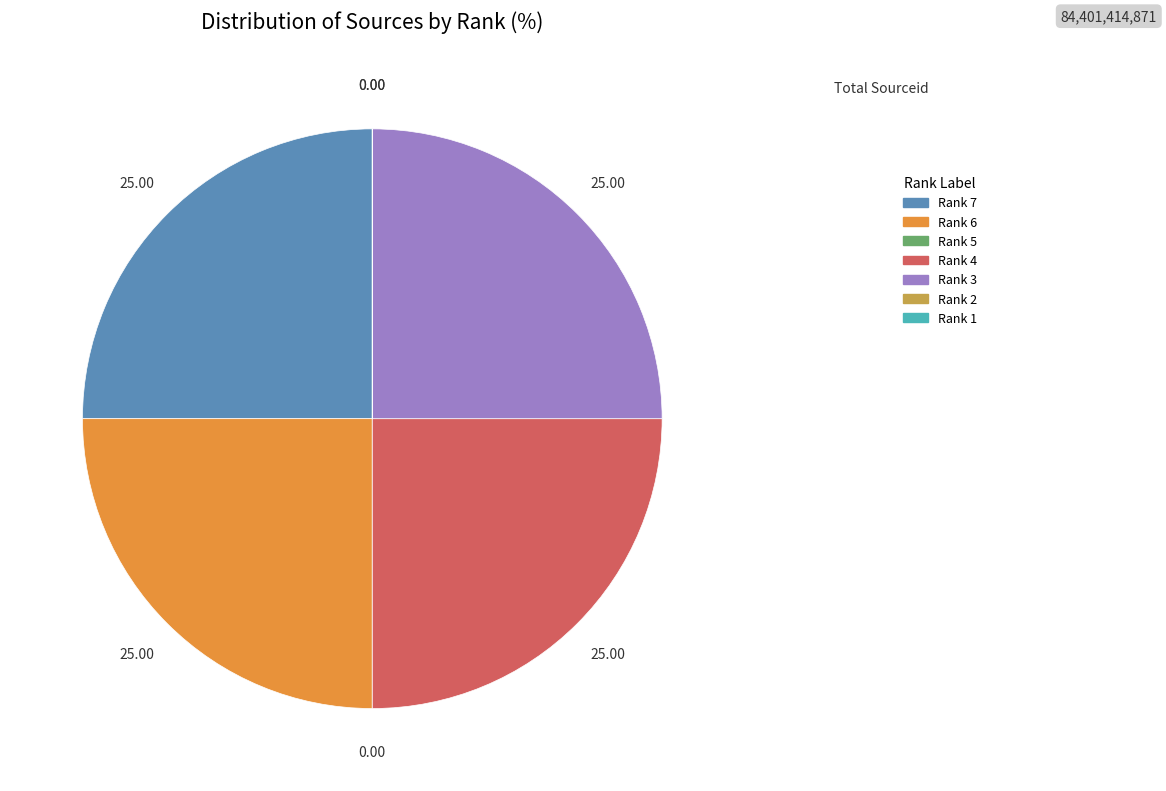

Is Rank 4 the majority of the pie?

No